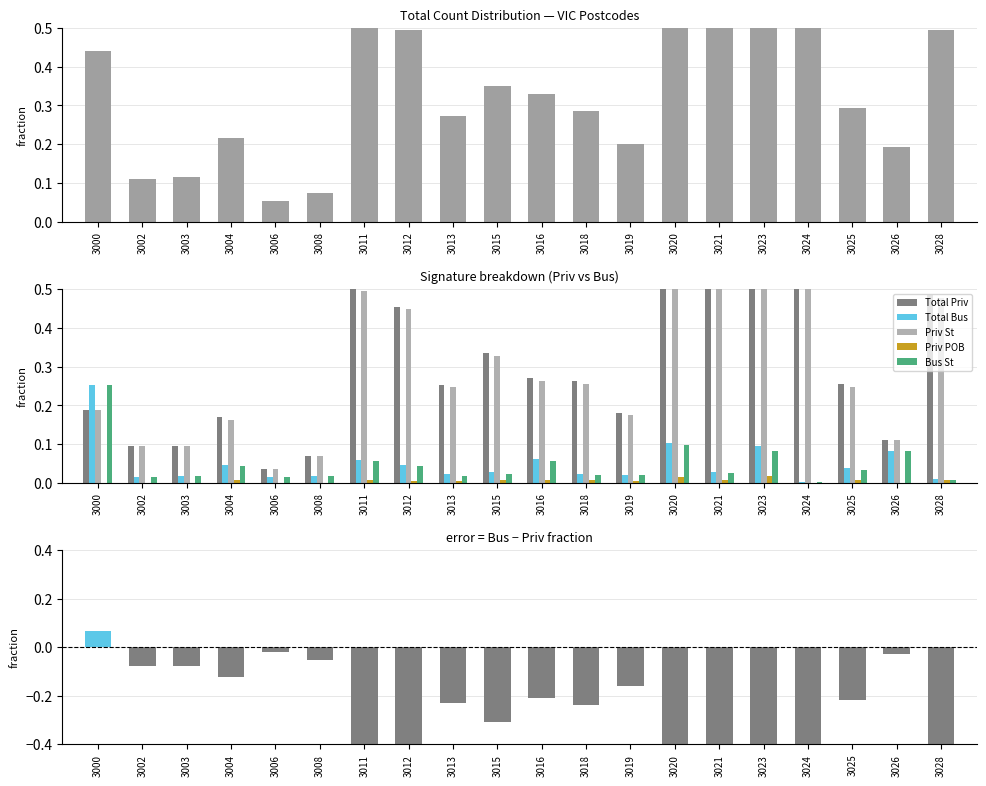

Which has a higher value, 3025 or 3018?

3025